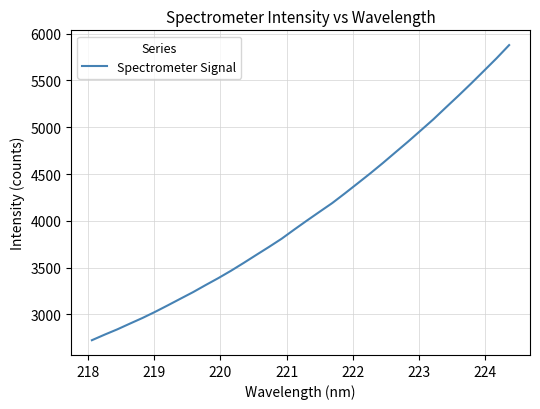

What is the greatest value displayed?

5876.7